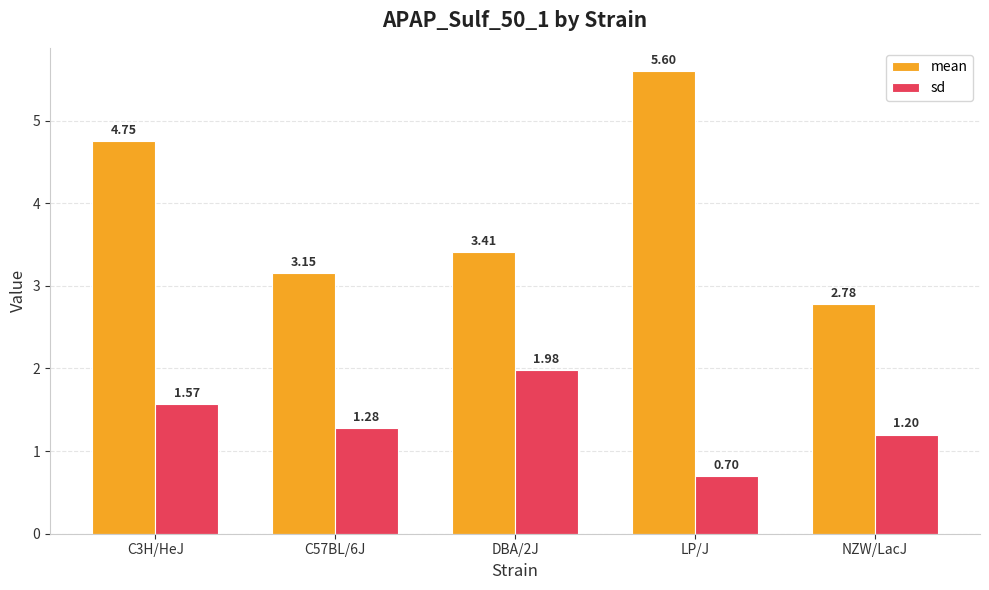

What is the sum of all mean values?

19.7